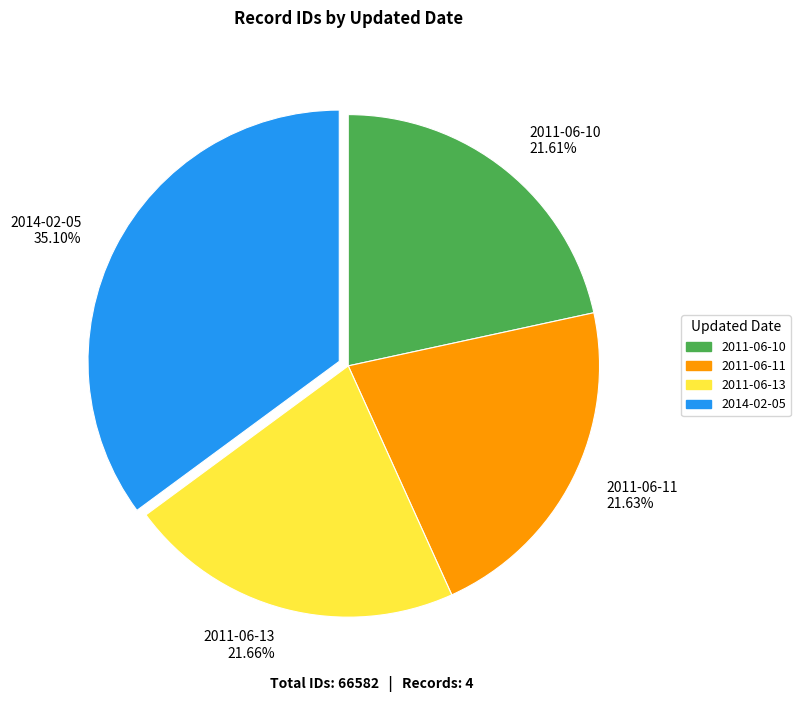

To the nearest percent, what is the average slice percentage?

25%